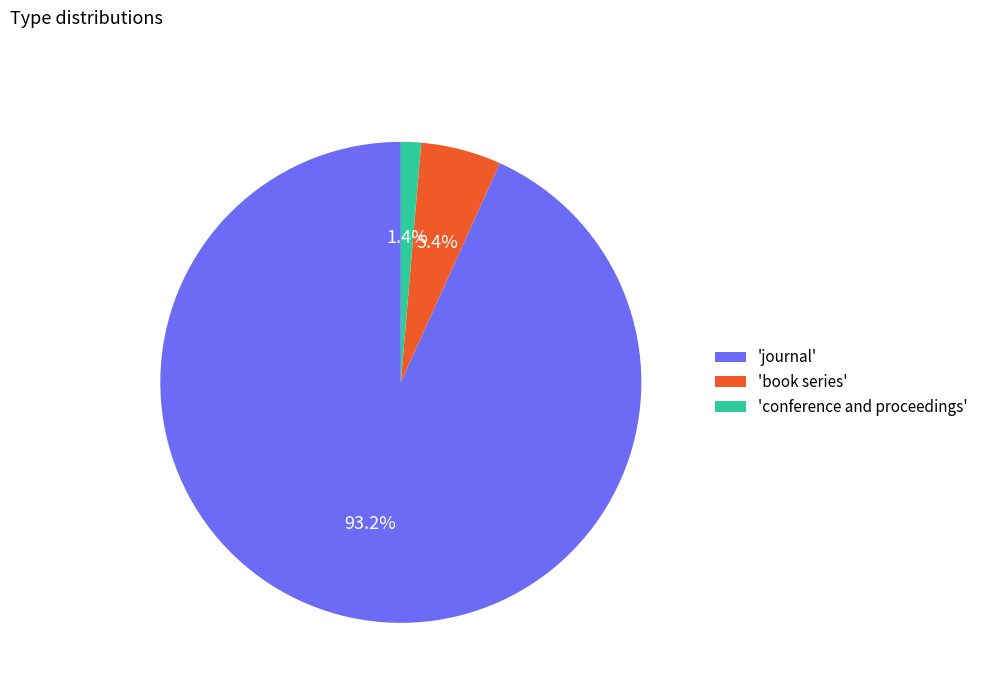

To the nearest percent, what is the average slice percentage?

33%